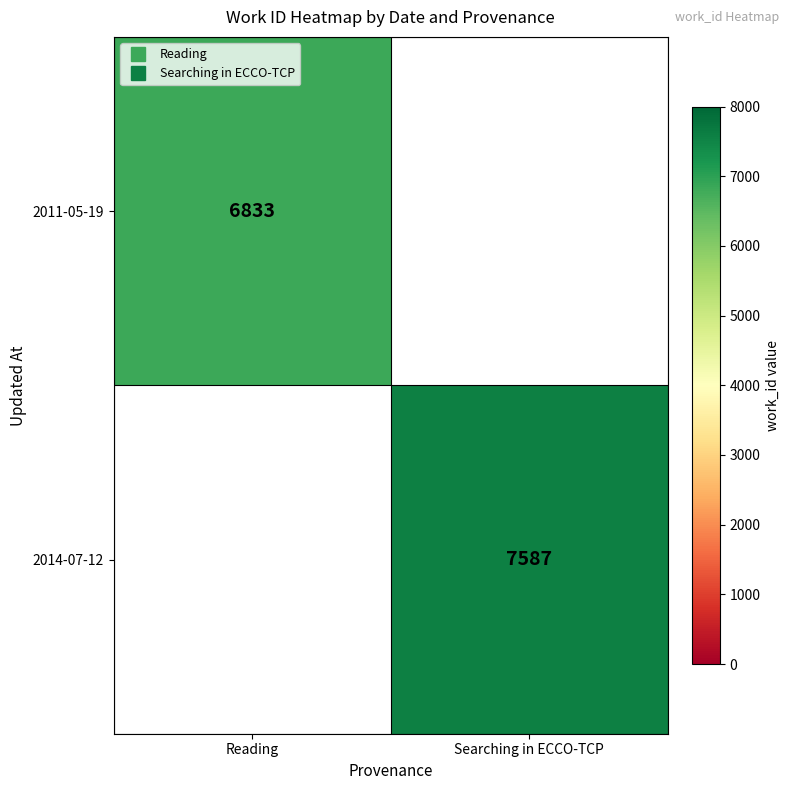

How many categories are shown in the chart?

2